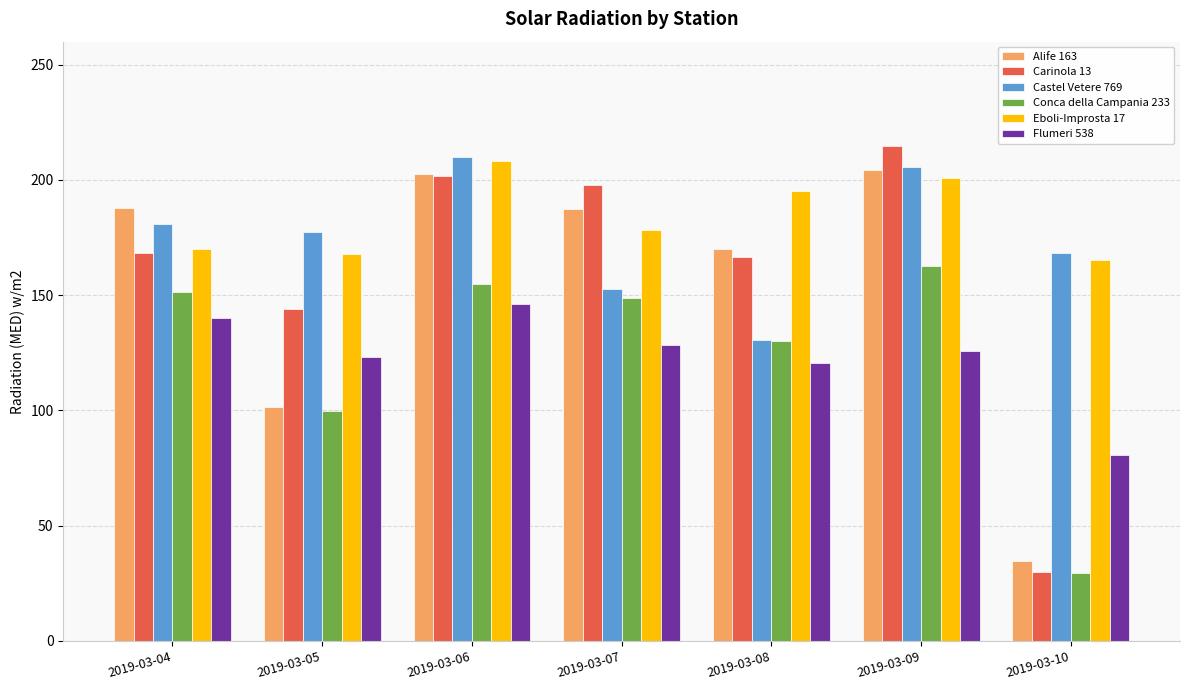

What is the difference between the highest and lowest values at 2019-03-08?

74.4